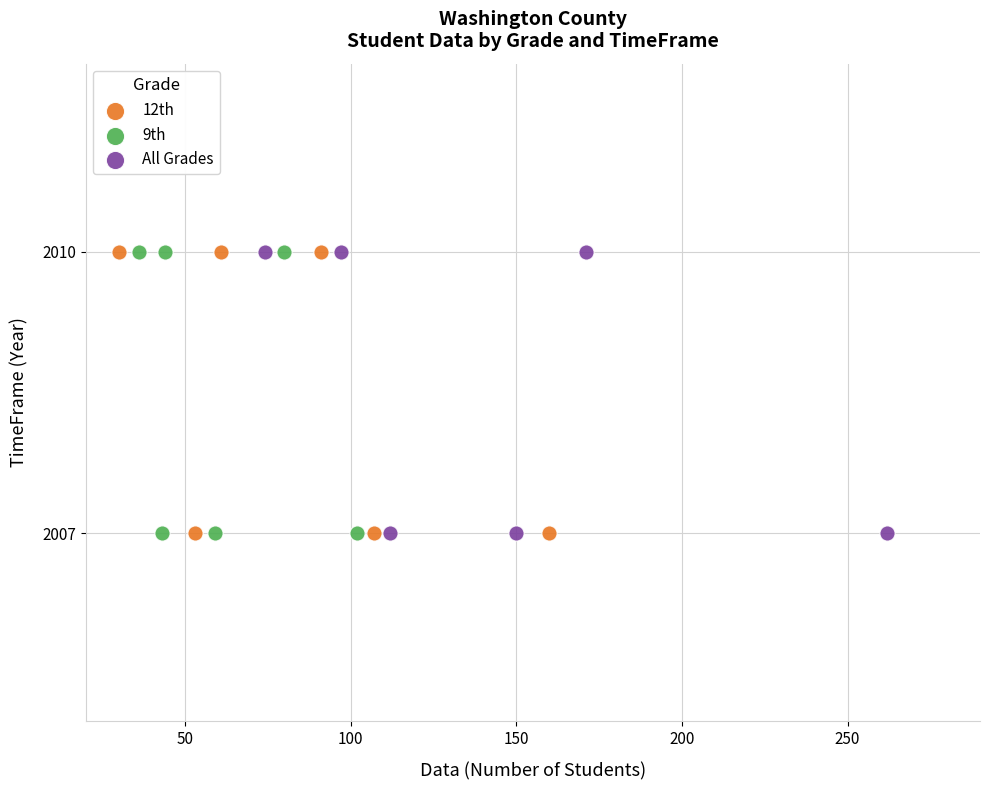

What are all the series names shown in the legend?

12th, 9th, All Grades